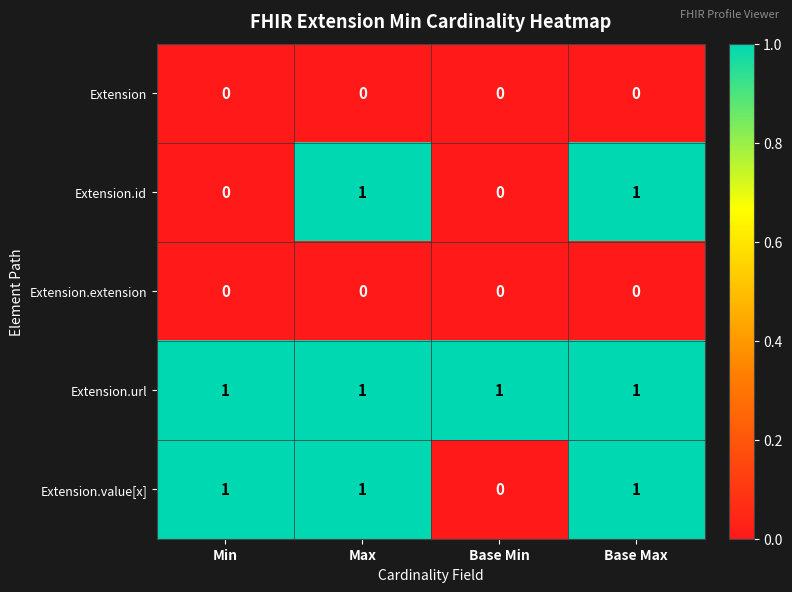

Reading left to right, what are all the values shown in this chart?

Extension: 0	0	0	0
Extension.id: 0	1	0	1
Extension.extension: 0	0	0	0
Extension.url: 1	1	1	1
Extension.value[x]: 1	1	0	1